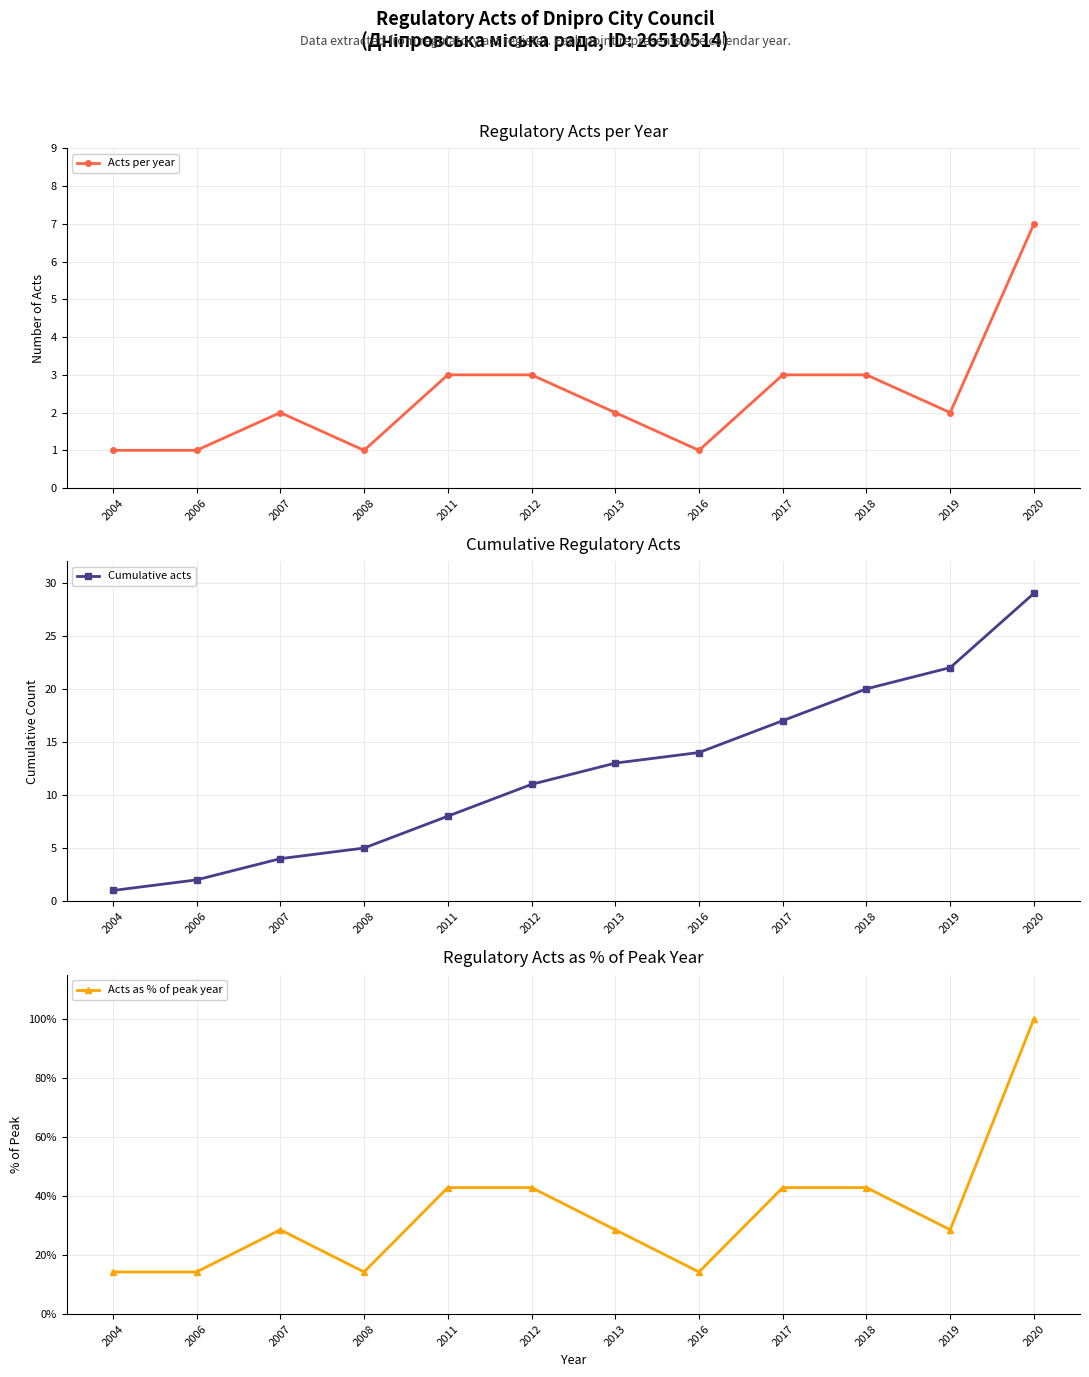

Is it true that Acts per year equals 4.9 at 2017?

False